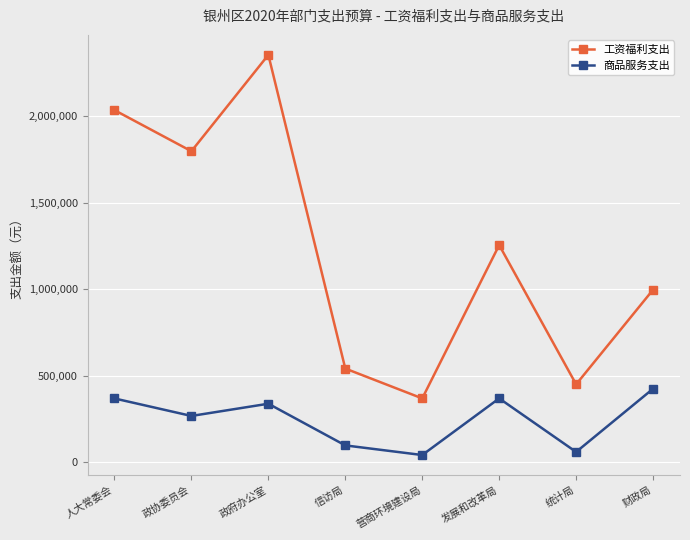

At which label is 商品服务支出 closest to 233383?

政协委员会